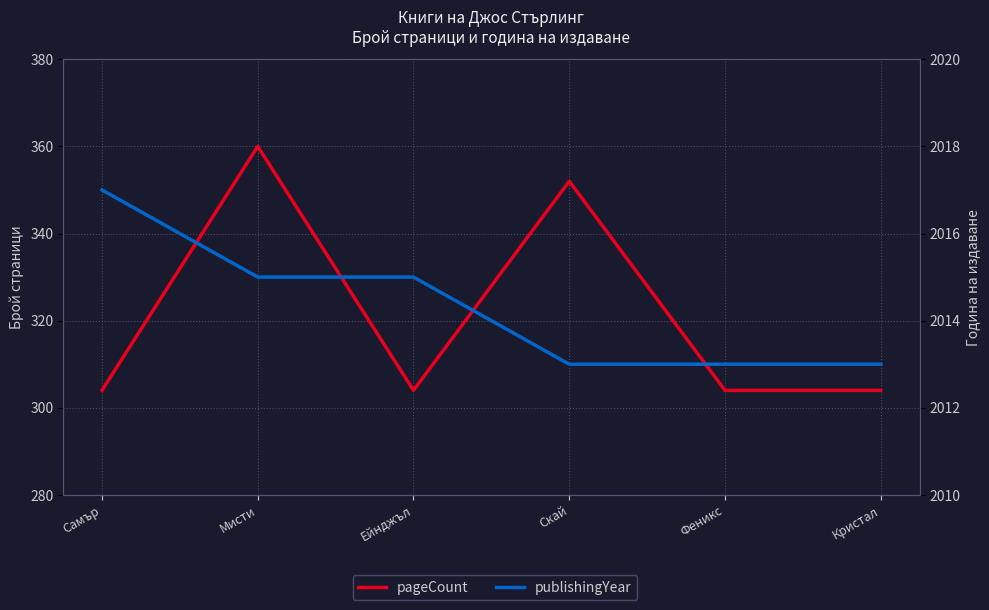

At which category is the sum across all series the highest?

Мисти